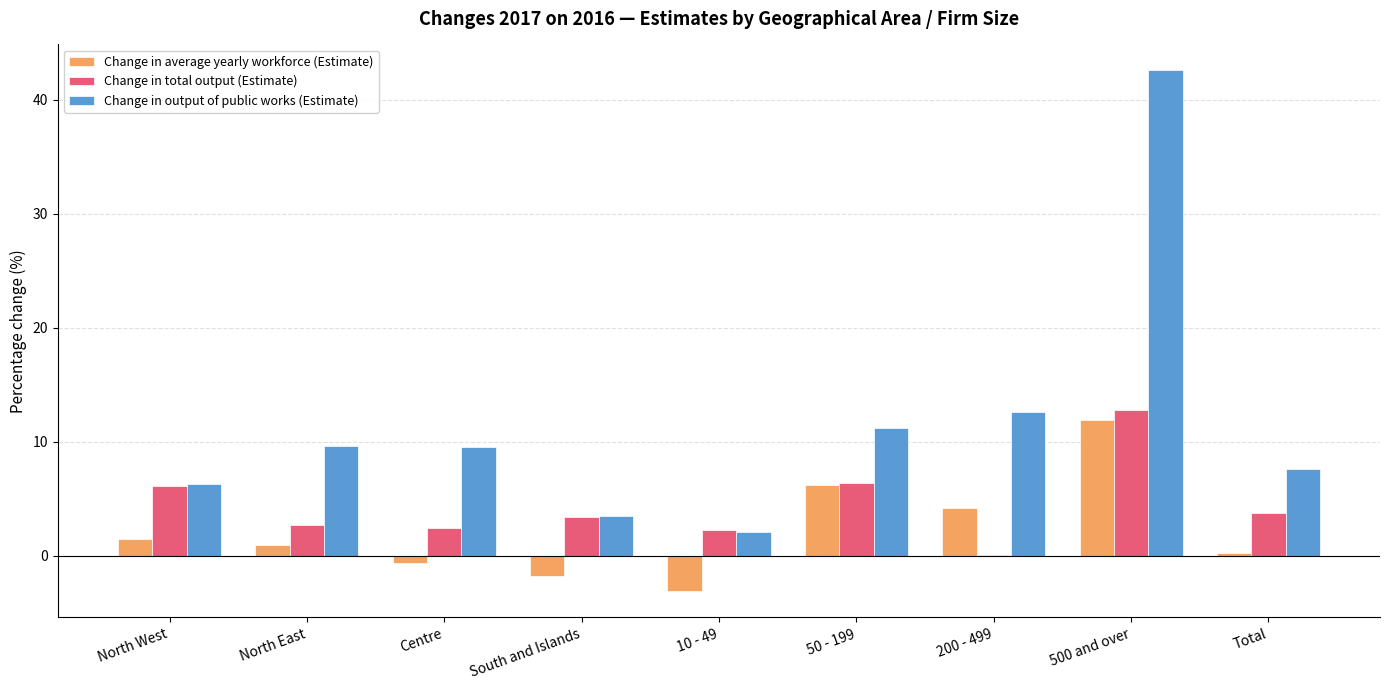

What is the greatest value displayed?

42.6